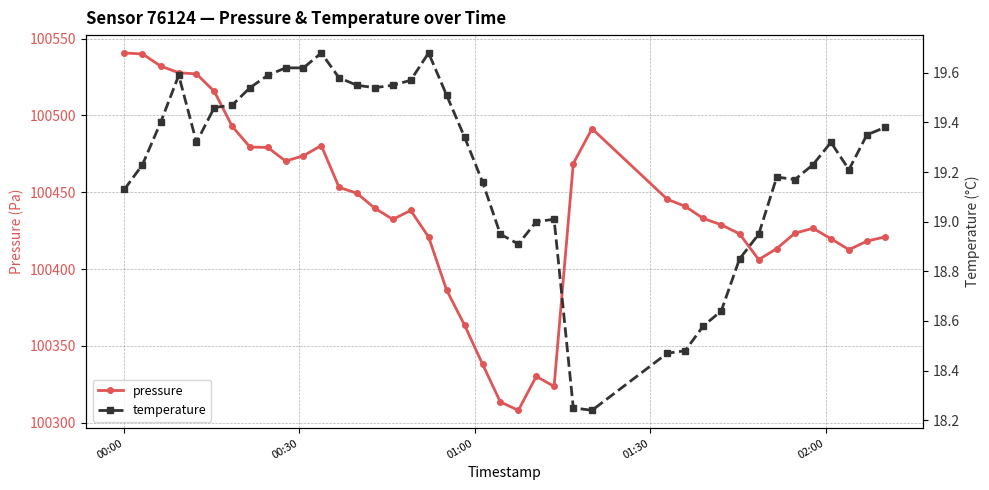

Count the number of categories in the chart.

40